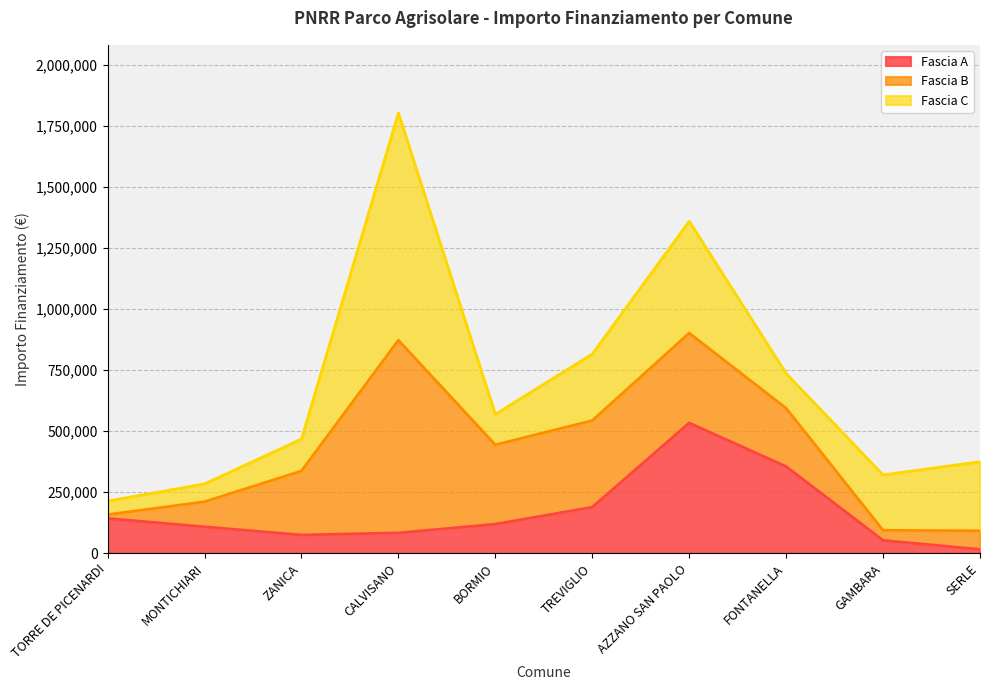

True or false: Fascia A has more than 1 interior local peaks.

False